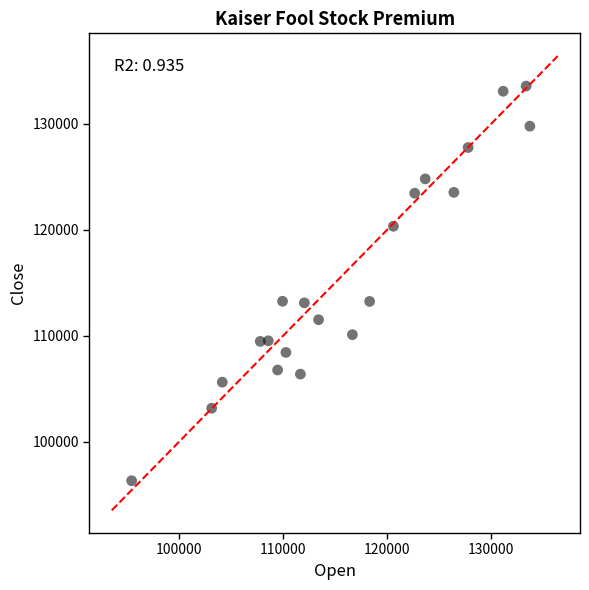

What is the range of X values (max minus min)?

38234